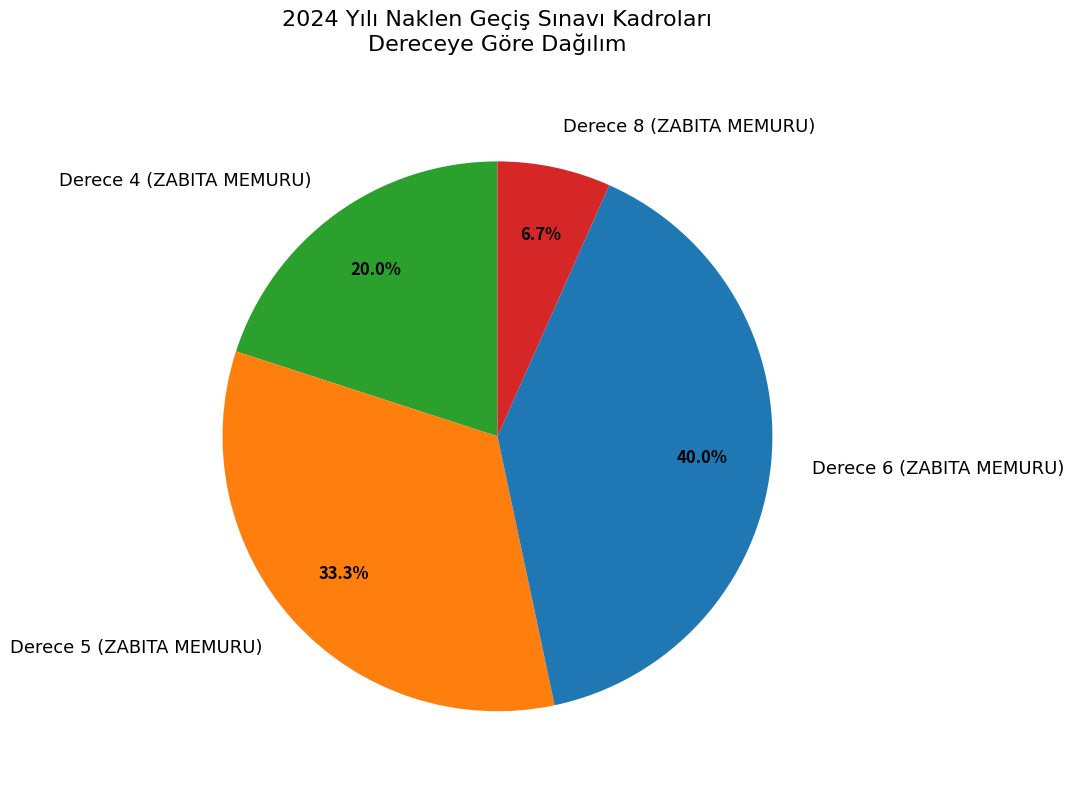

To the nearest percent, what is the difference between the Derece 4 (ZABITA MEMURU) and Derece 5 (ZABITA MEMURU) slice percentages?

13%